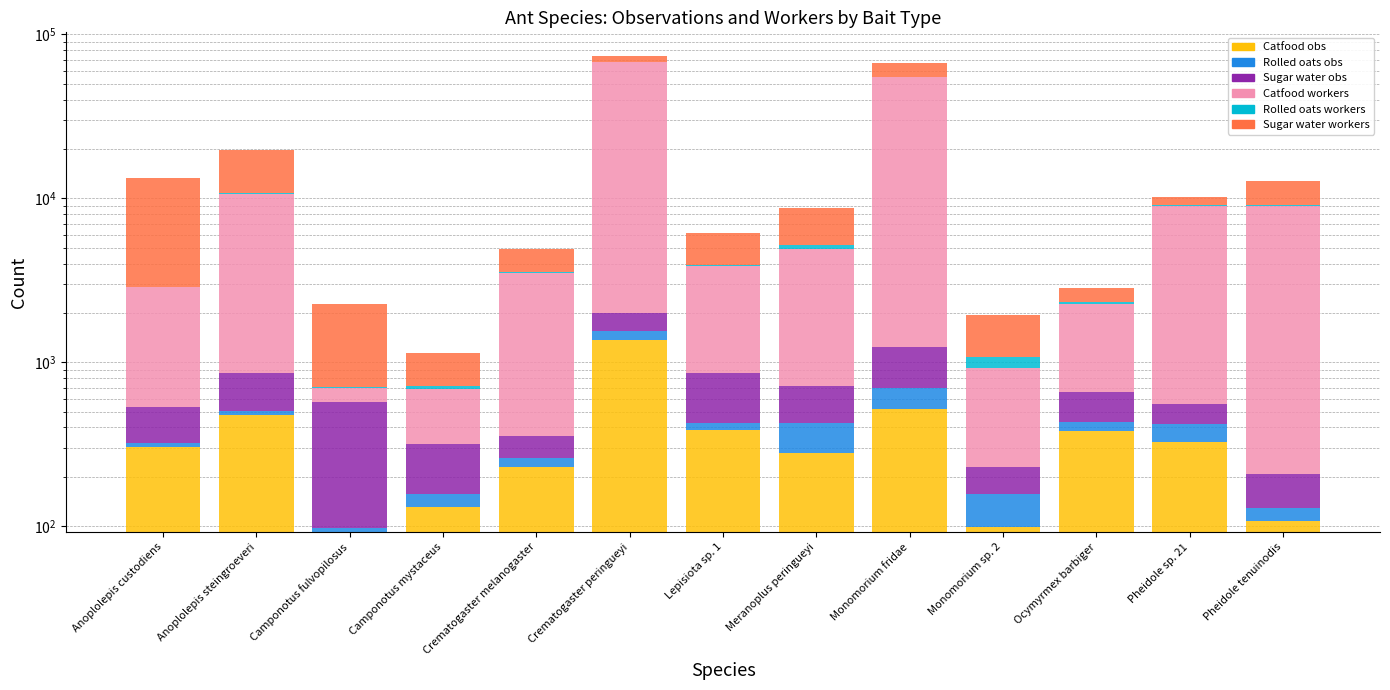

What is the greatest value displayed?

65991